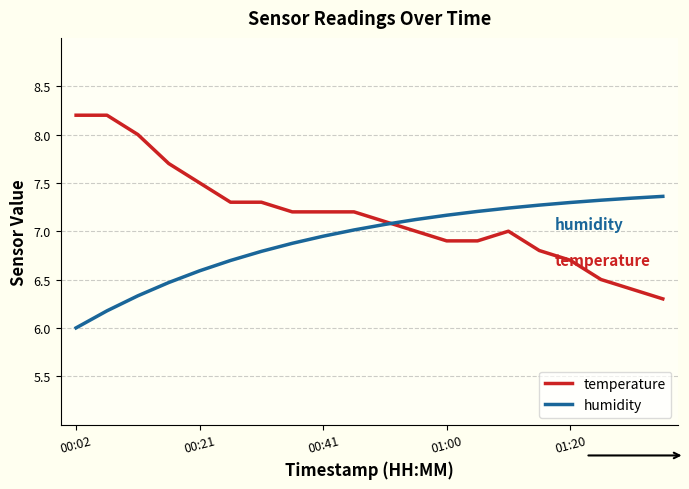

After their last crossing, which series has the higher values: humidity or temperature?

humidity